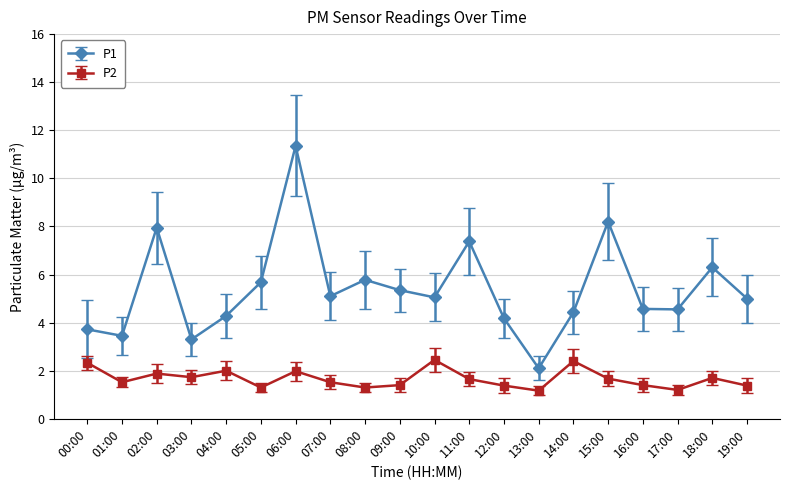

The P1 series shows 5.8 at 08:00. True or false?

True